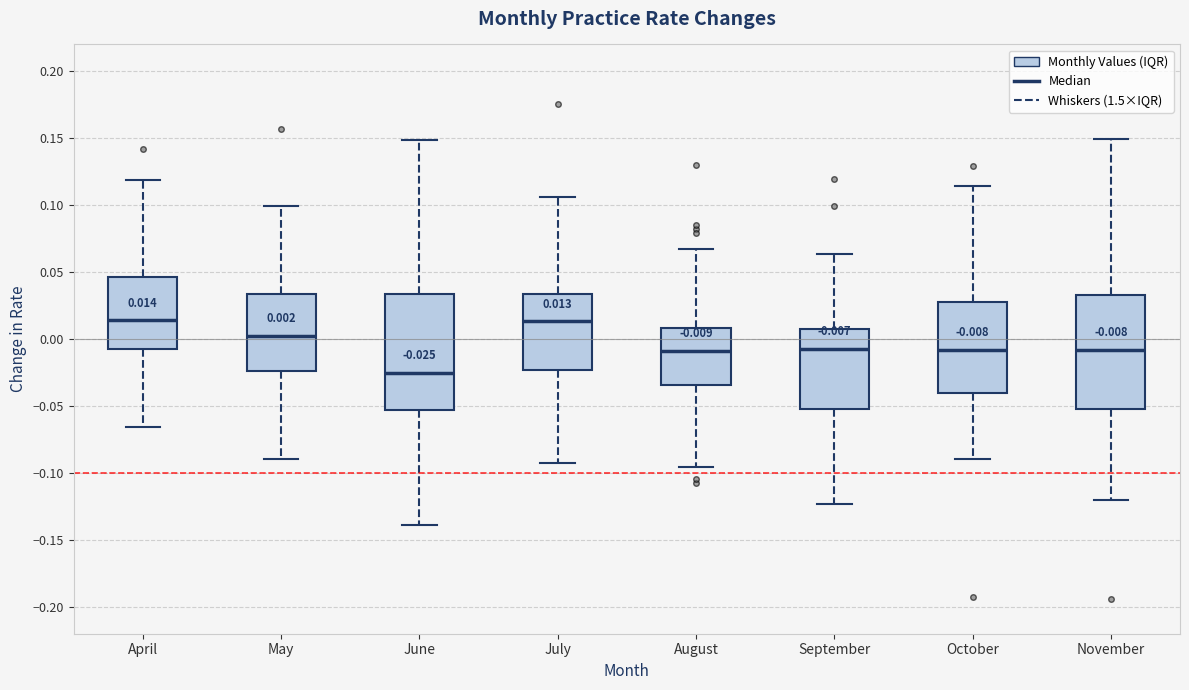

Which box has the lowest median line?

June